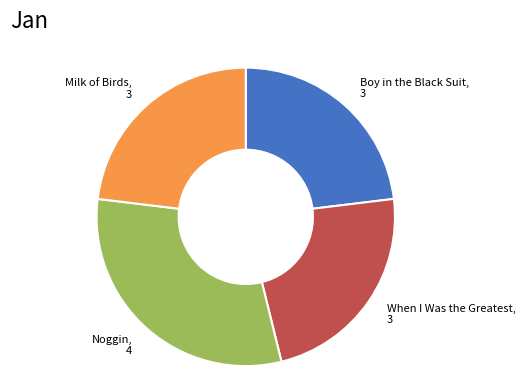

Does any single category account for the majority?

No